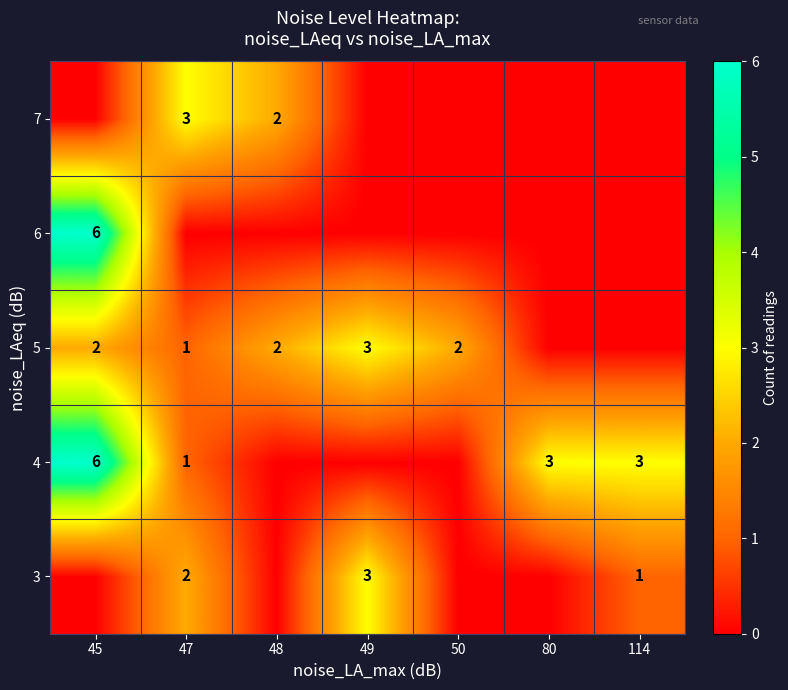

Is the value of 5 at 50 greater than the value of 4 at 47?

Yes